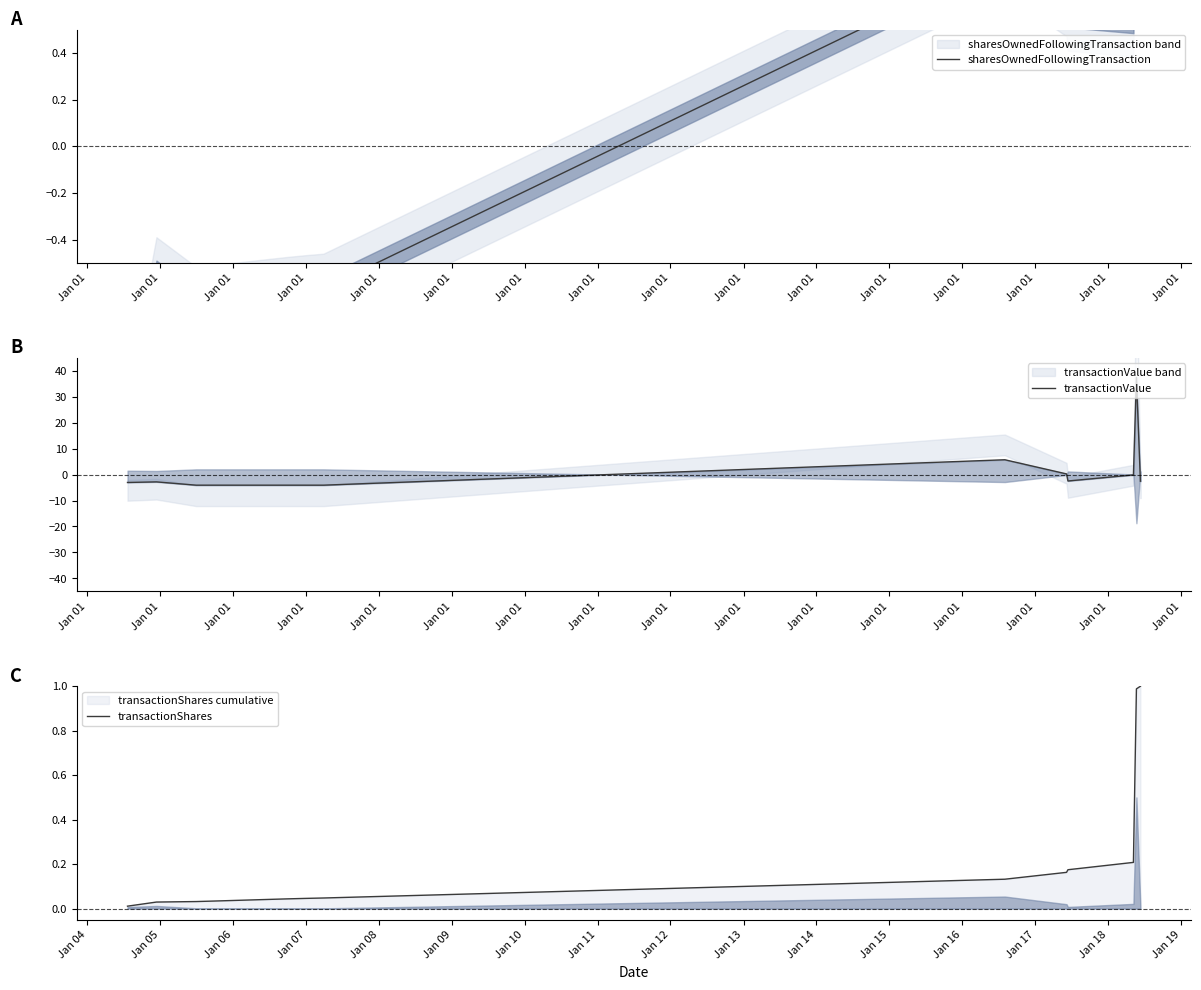

Which series has the widest spread of values?

transactionValue